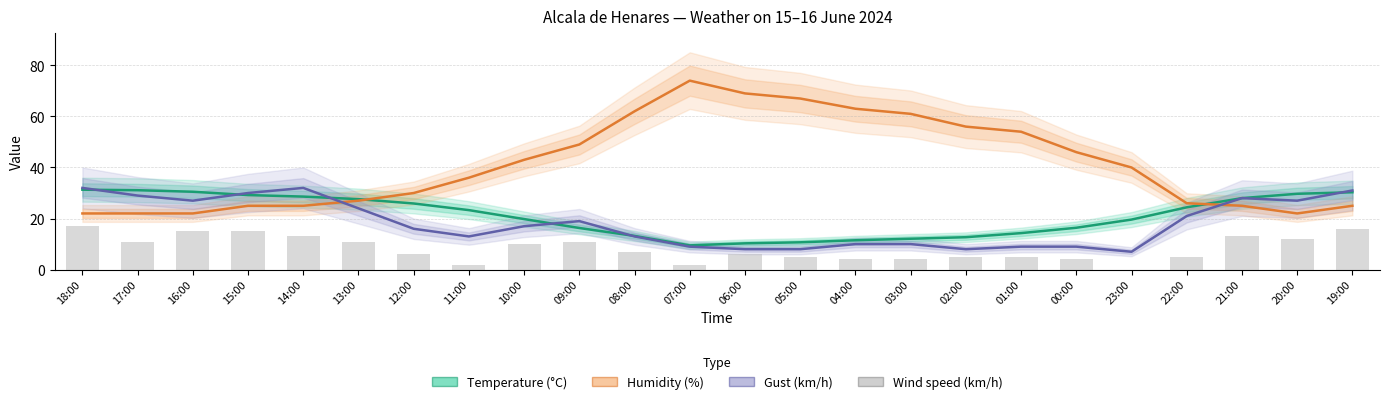

What is the label of the 16th bar from the right?

10:00